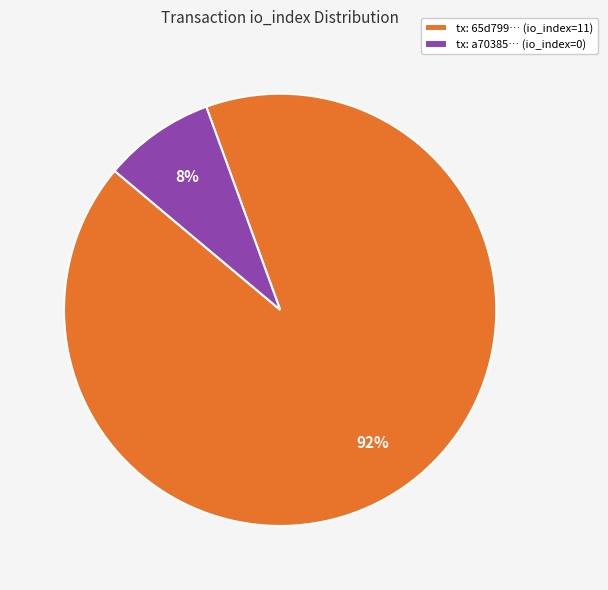

Is it true that tx: 65d799… (io_index=11) is 92% of the pie?

True